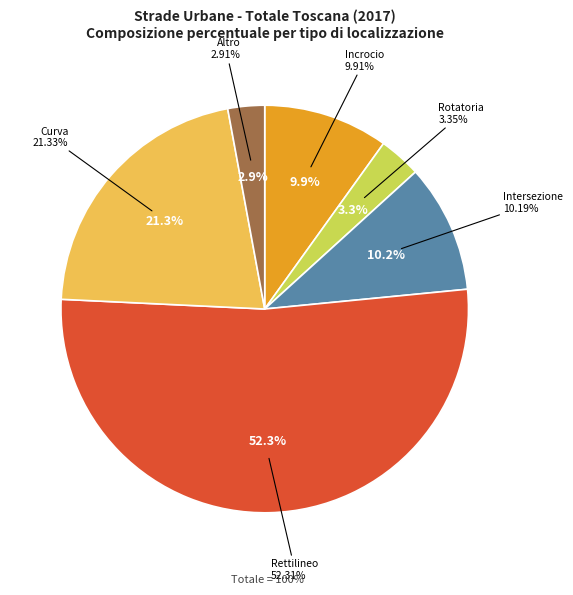

To the nearest percent, what is the difference between the Incrocio and Curva slice percentages?

11%